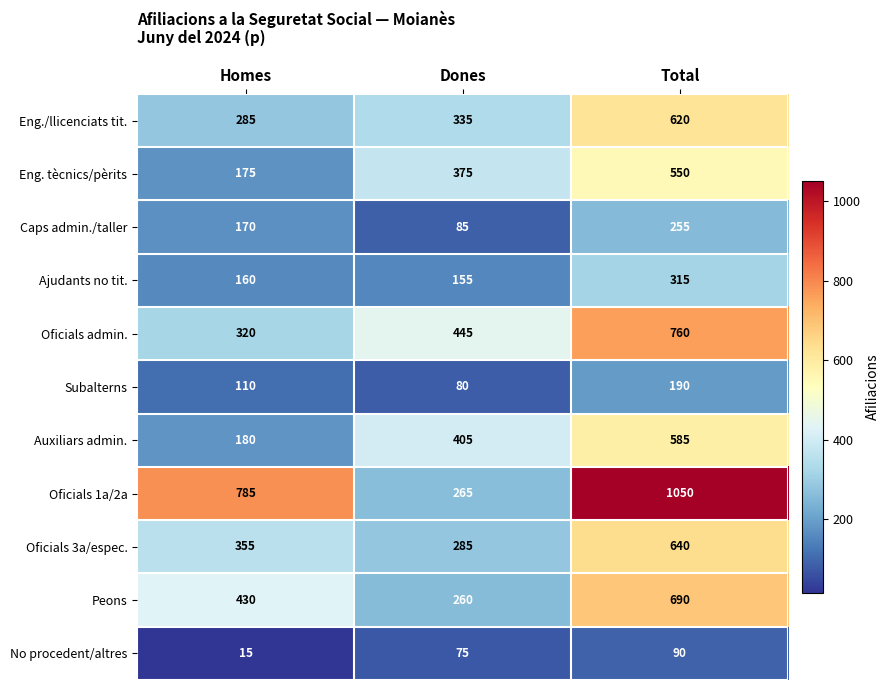

How many series are shown in this chart?

11